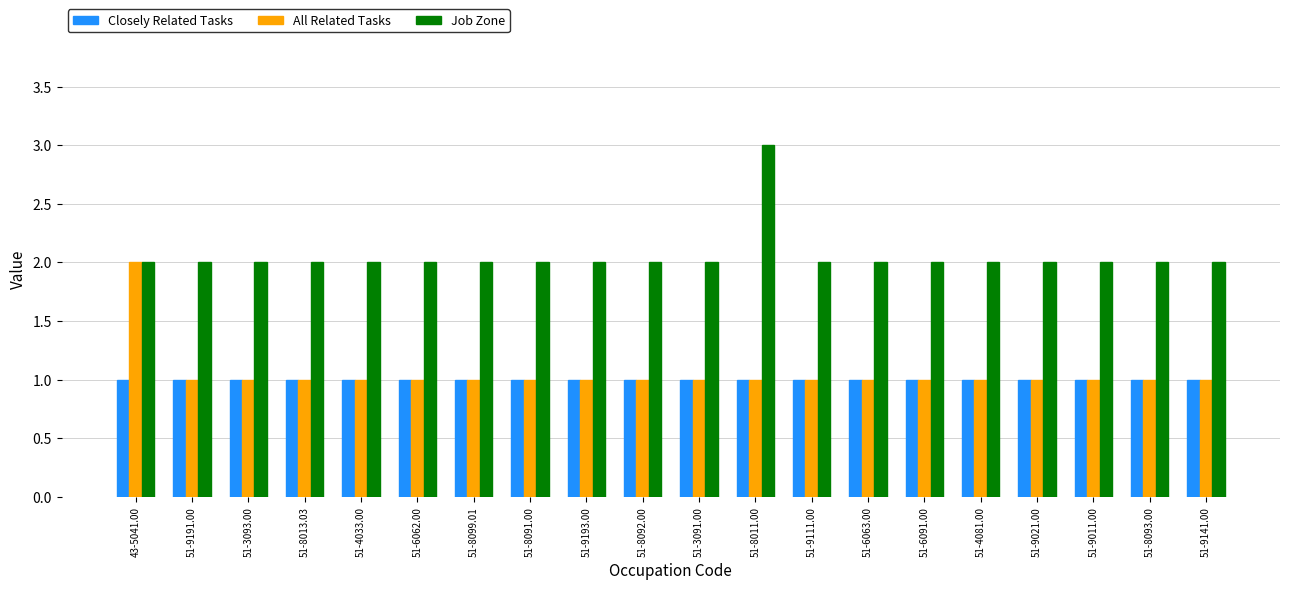

The value of All Related Tasks at 51-4081.00 is 1. True or false?

True